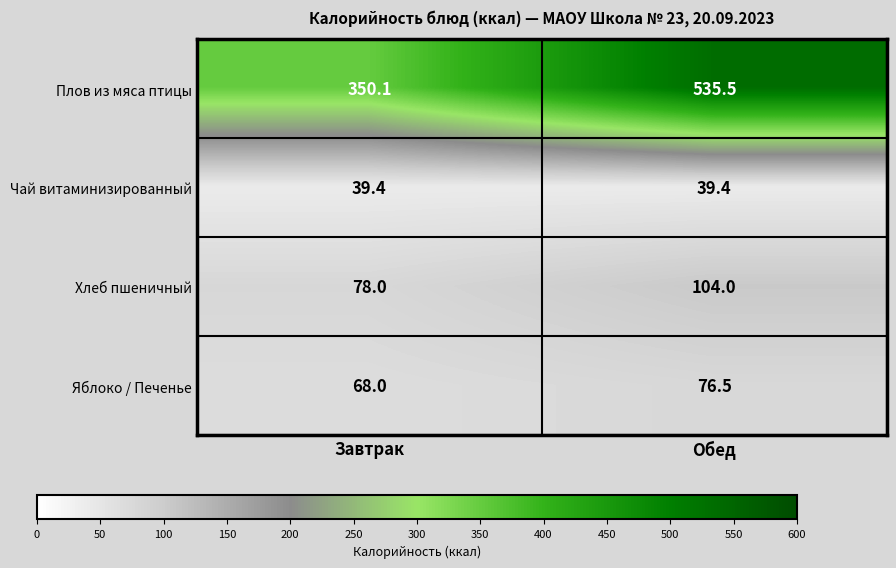

What is the difference between the maximum and minimum values in the Яблоко / Печенье series?

8.5